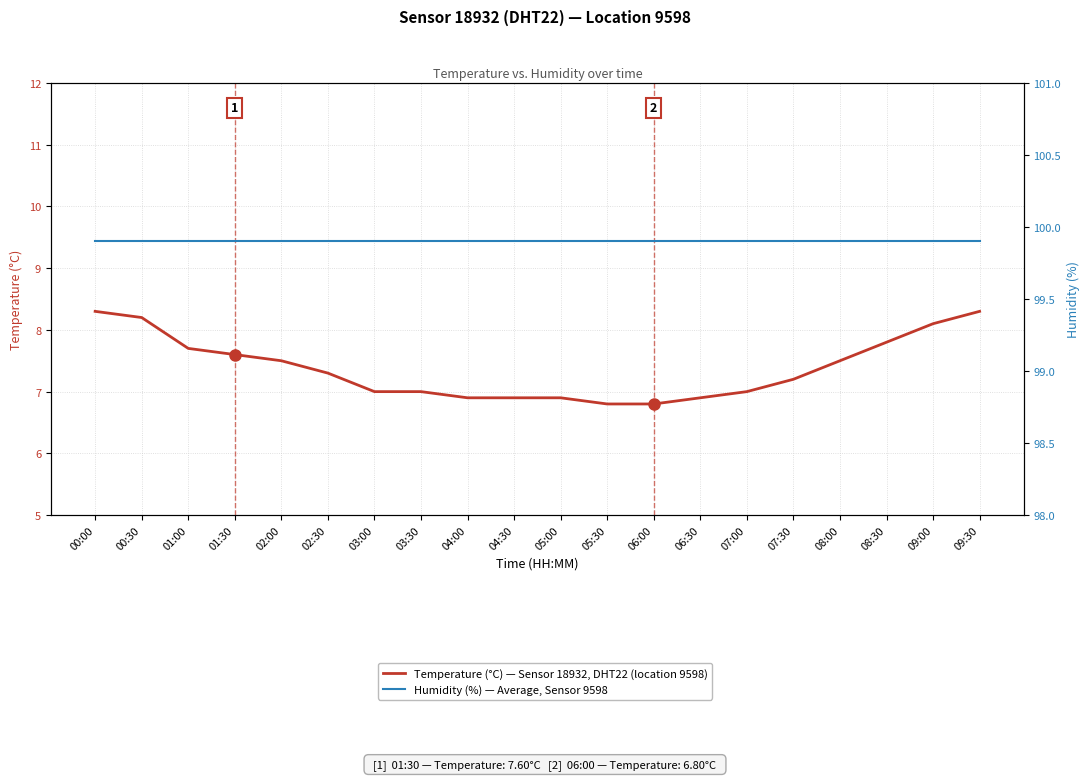

Reading left to right, extract all data points from this chart.

Temperature (°C) — Sensor 18932 DHT22: 00:00=8.3	00:30=8.2	01:00=7.7	01:30=7.6	02:00=7.5	02:30=7.3	03:00=7.0	03:30=7.0	04:00=6.9	04:30=6.9	05:00=6.9	05:30=6.8	06:00=6.8	06:30=6.9	07:00=7.0	07:30=7.2	08:00=7.5	08:30=7.8	09:00=8.1	09:30=8.3
Humidity (%) — Sensor 9598: 00:00=99.9	00:30=99.9	01:00=99.9	01:30=99.9	02:00=99.9	02:30=99.9	03:00=99.9	03:30=99.9	04:00=99.9	04:30=99.9	05:00=99.9	05:30=99.9	06:00=99.9	06:30=99.9	07:00=99.9	07:30=99.9	08:00=99.9	08:30=99.9	09:00=99.9	09:30=99.9